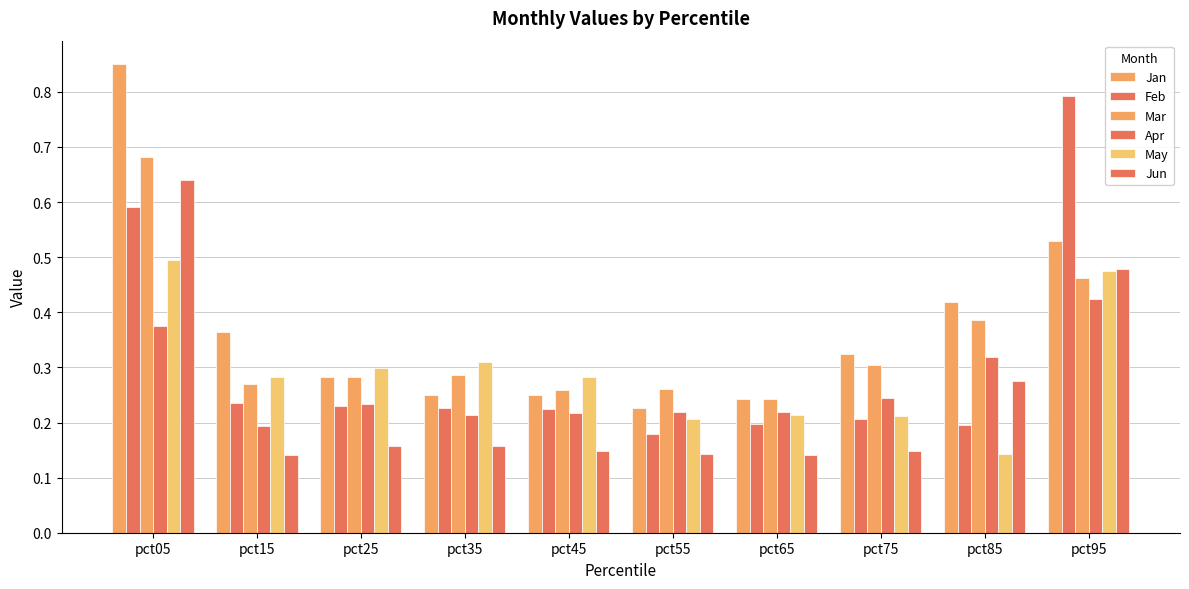

How many groups of bars are there?

10